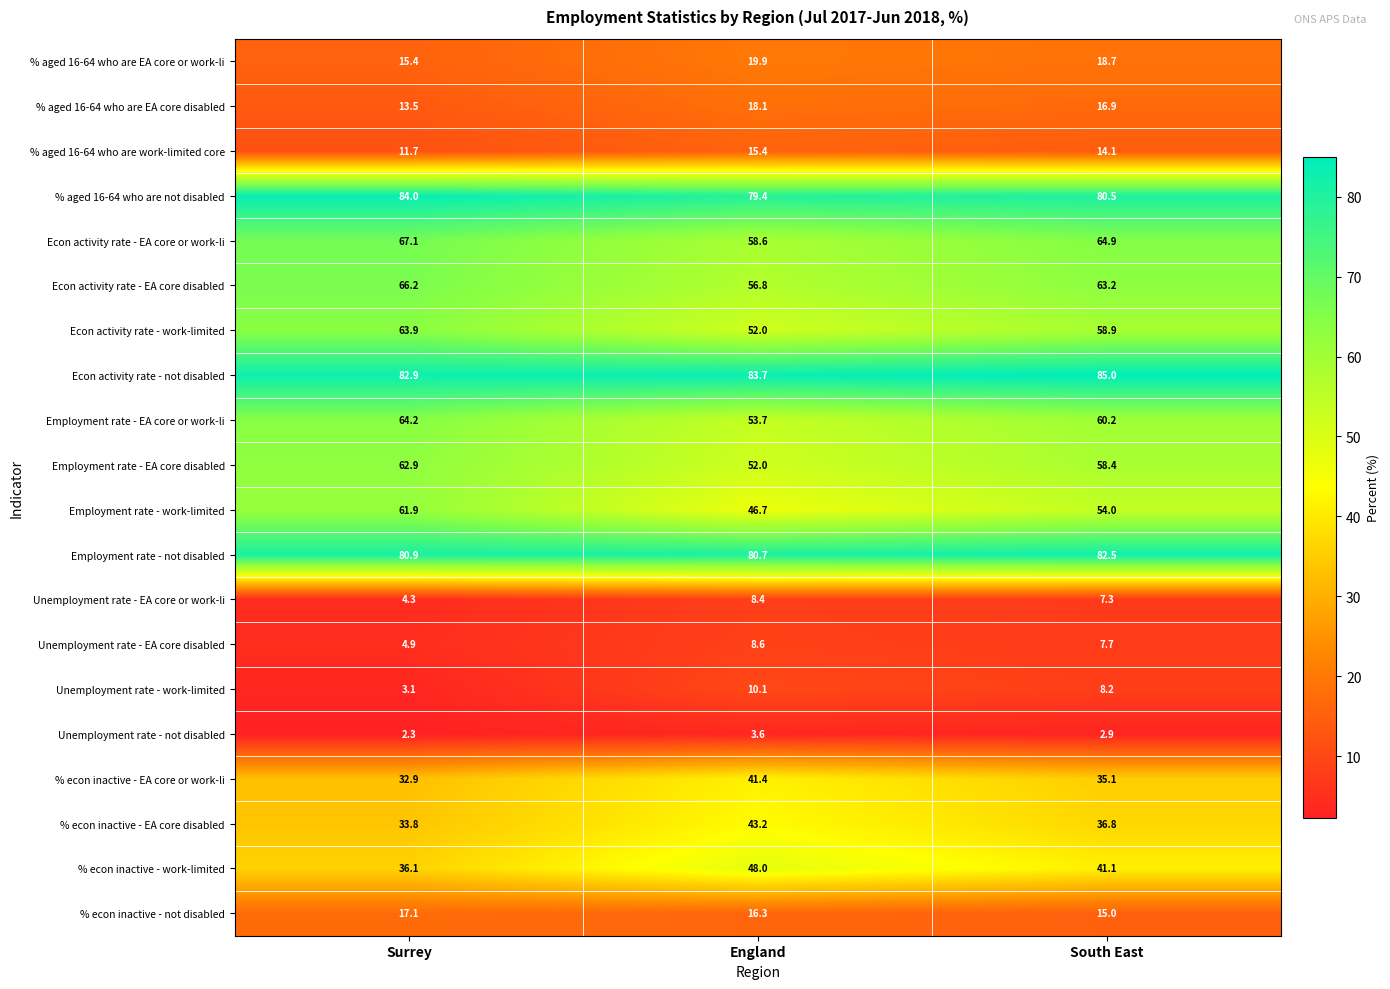

What is the spread (max minus min) of values at England?

80.1